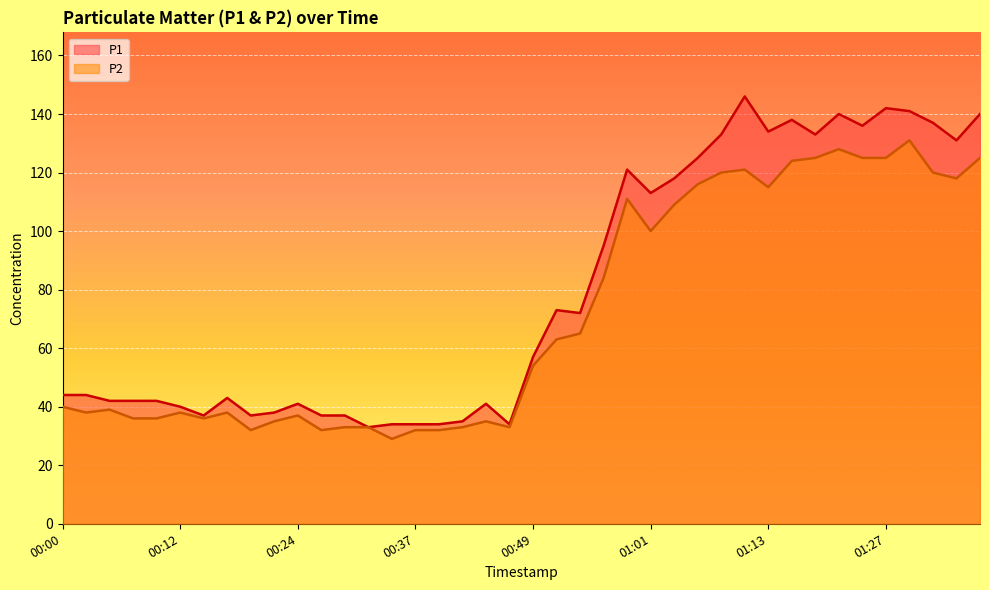

What is the label of the 16th point from the left?

00:37